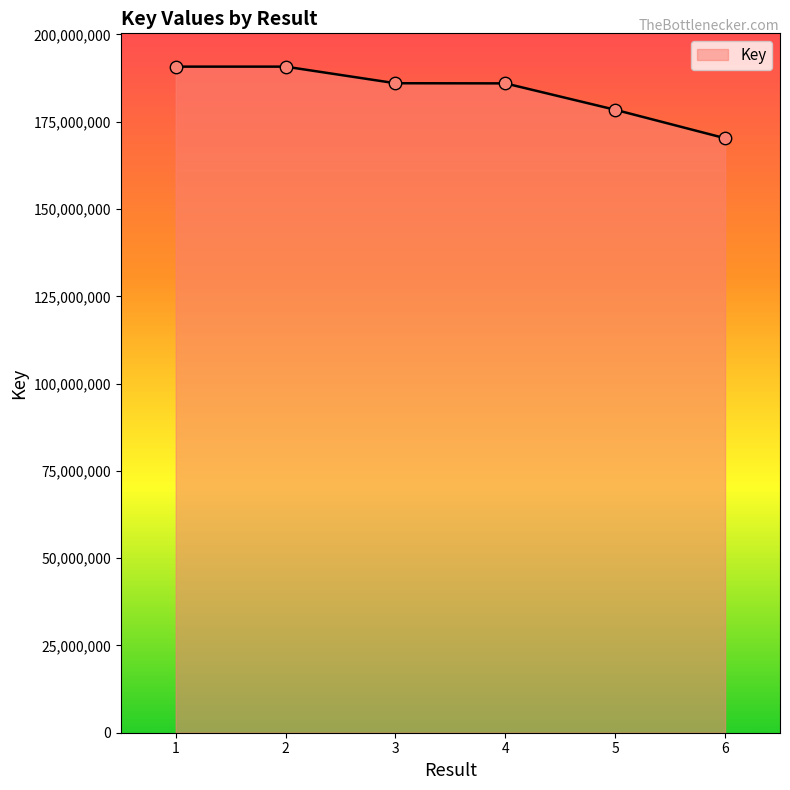

What is the change in value from 2 to 4?

-4793180